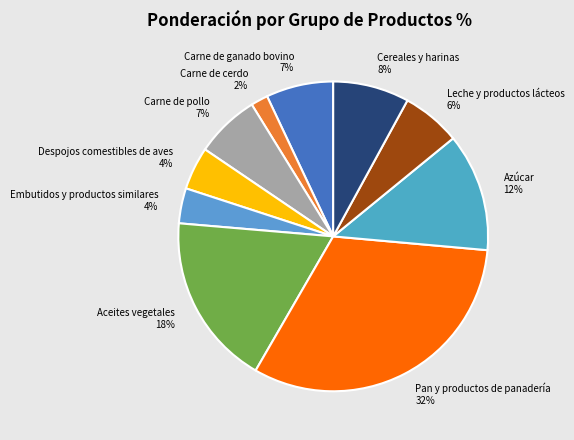

Is the sum of Pan y productos de panadería and Carne de cerdo greater than half?

No